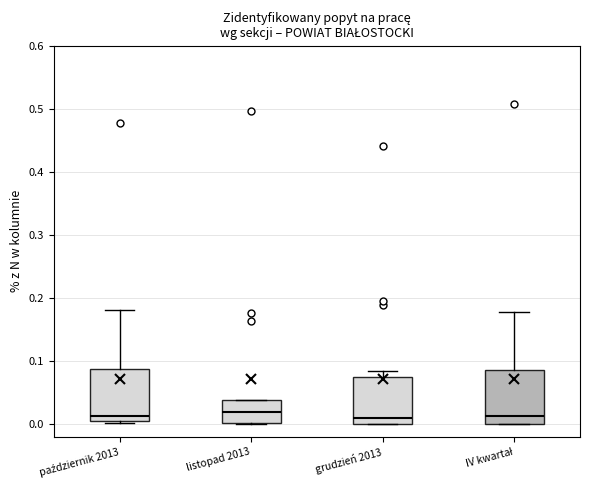

Reading left to right, transcribe this box plot: for each box, give where its median line is, the range the box spans, and where its two whiskers end, as read against the y-axis. The values are not printed on the chart, so give them approximately, as read against the axis.

październik 2013: median 0.01 (just above the box's lower edge), box 0.01 to 0.09, whiskers 0.00 to 0.18
listopad 2013: median 0.02, box 0.00 to 0.04, whiskers 0.00 to 0.04
grudzień 2013: median 0.01, box 0.00 to 0.08, whiskers 0.00 to 0.08 (just above the box's upper edge)
IV kwartał: median 0.01, box 0.00 to 0.09, whiskers 0.00 to 0.18